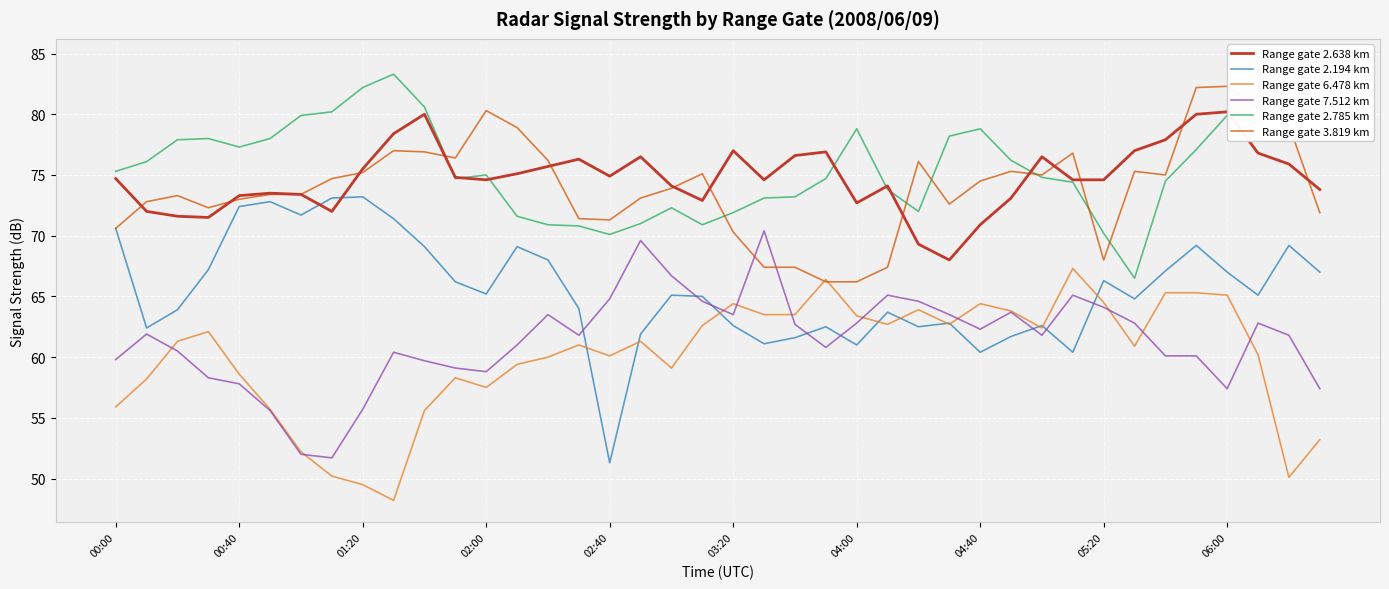

In Range gate 3.819 km, how many points are higher than both neighbors (excluding endpoints)?

9